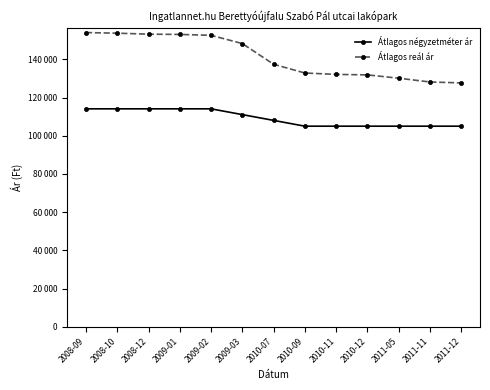

What are all the series names shown in the legend?

Átlagos négyzetméter ár, Átlagos reál ár